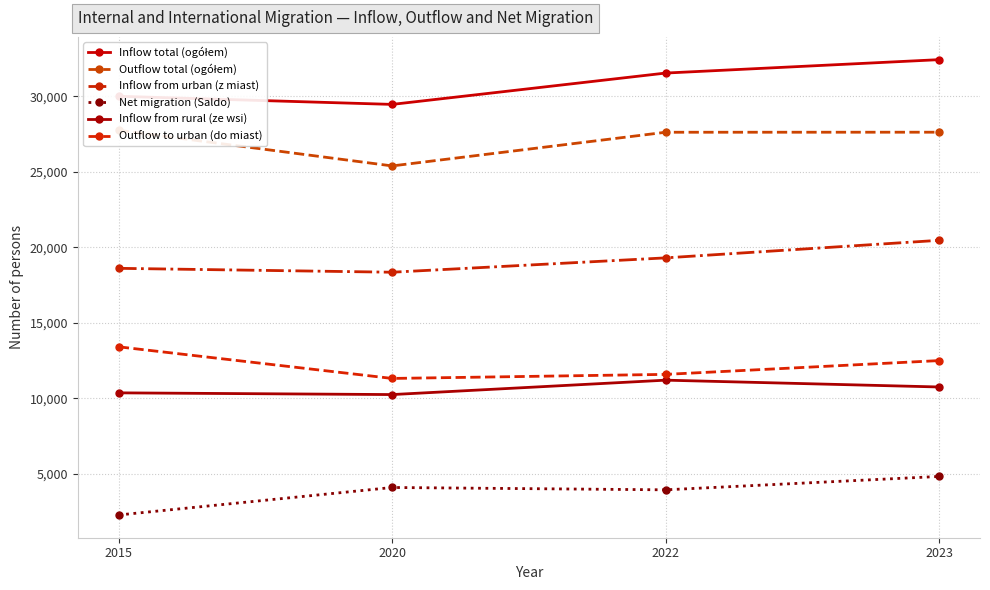

Count the number of categories in the chart.

4